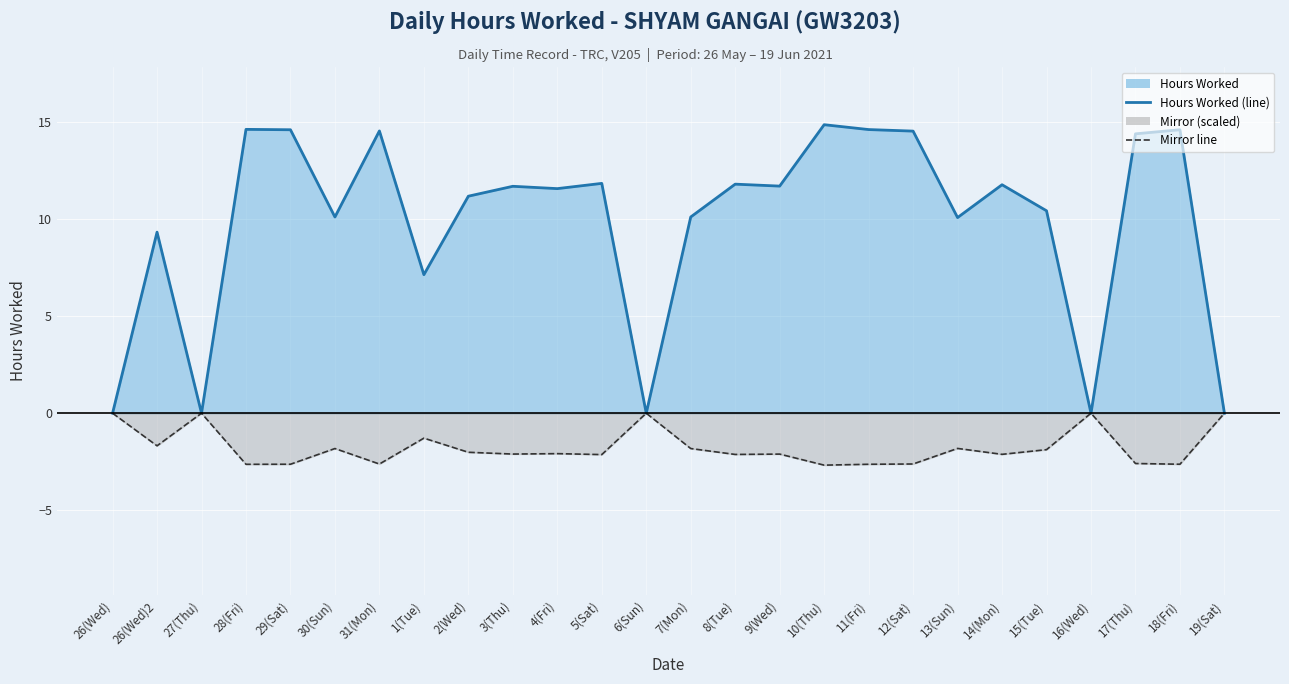

Reading right to left, what are all the values shown in this chart?

Hours Worked (line): 19(Sat)=0.0	18(Fri)=14.6	17(Thu)=14.4	16(Wed)=0.0	15(Tue)=10.4	14(Mon)=11.8	13(Sun)=10.1	12(Sat)=14.5	11(Fri)=14.6	10(Thu)=14.8	9(Wed)=11.7	8(Tue)=11.8	7(Mon)=10.1	6(Sun)=0.0	5(Sat)=11.8	4(Fri)=11.6	3(Thu)=11.7	2(Wed)=11.2	1(Tue)=7.1	31(Mon)=14.5	30(Sun)=10.1	29(Sat)=14.6	28(Fri)=14.6	27(Thu)=0.0	26(Wed)2=9.3	26(Wed)=0.0
Mirror line: 19(Sat)=0.0	18(Fri)=-2.6	17(Thu)=-2.6	16(Wed)=0.0	15(Tue)=-1.9	14(Mon)=-2.1	13(Sun)=-1.8	12(Sat)=-2.6	11(Fri)=-2.6	10(Thu)=-2.7	9(Wed)=-2.1	8(Tue)=-2.1	7(Mon)=-1.8	6(Sun)=0.0	5(Sat)=-2.1	4(Fri)=-2.1	3(Thu)=-2.1	2(Wed)=-2.0	1(Tue)=-1.3	31(Mon)=-2.6	30(Sun)=-1.8	29(Sat)=-2.6	28(Fri)=-2.6	27(Thu)=0.0	26(Wed)2=-1.7	26(Wed)=0.0